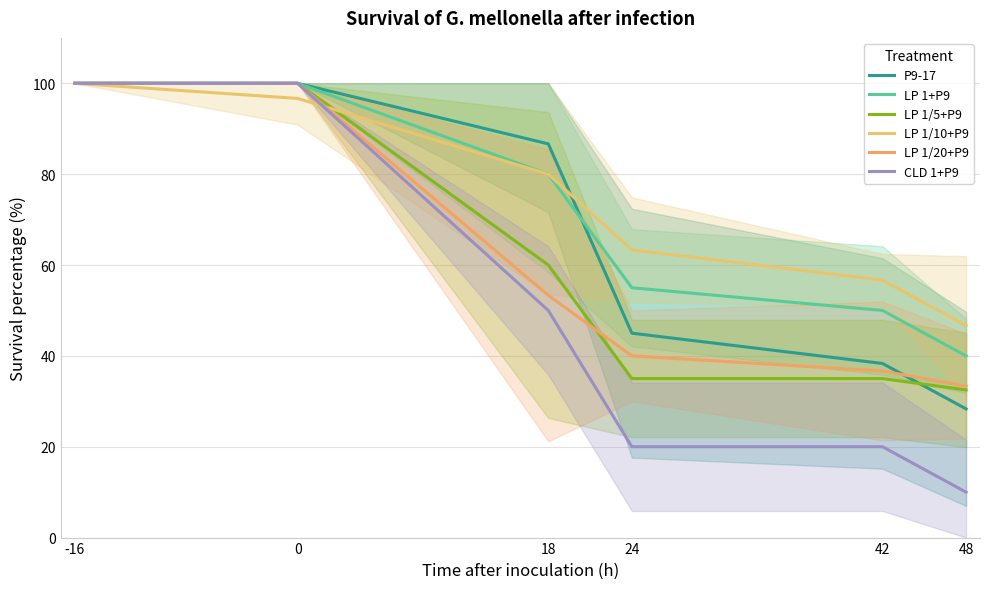

At how many categories does at least one series exceed 58?

4